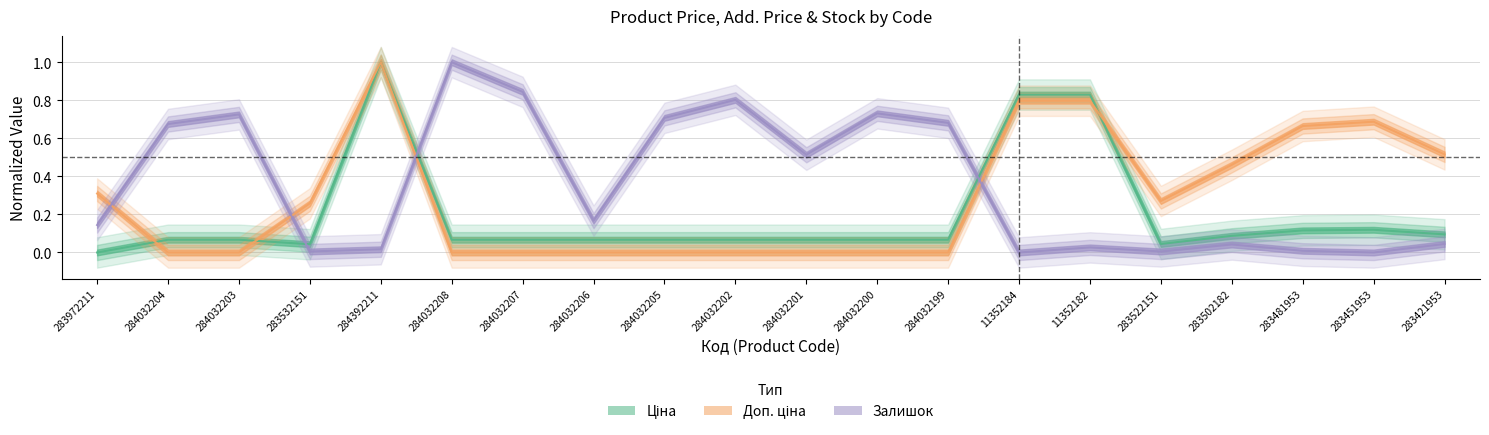

What position from the left is 284032200?

12